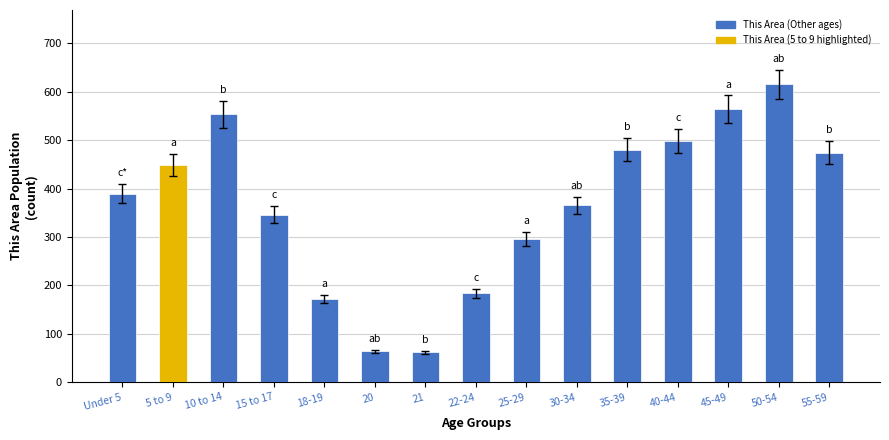

Approximately how many times larger is the value at 18-19 compared to 40-44?

0.3